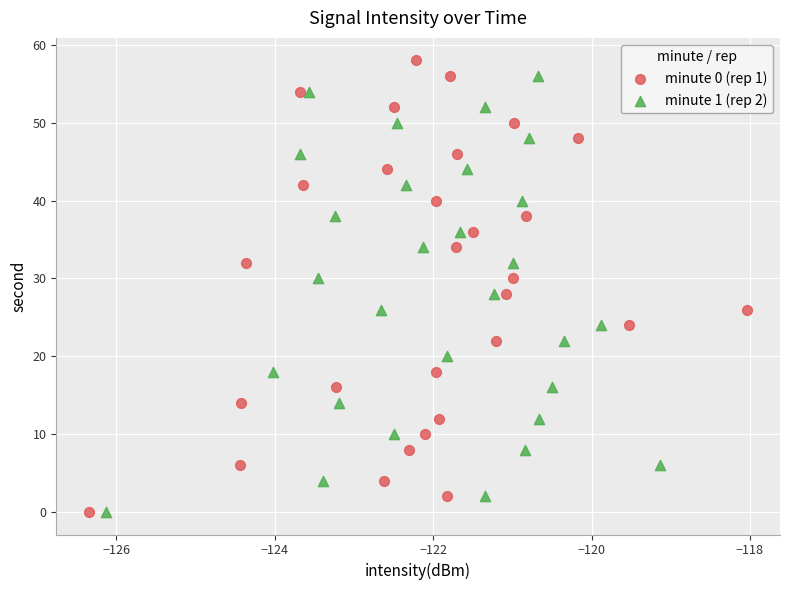

Which series has the widest spread of Y values?

minute 0 (rep 1)